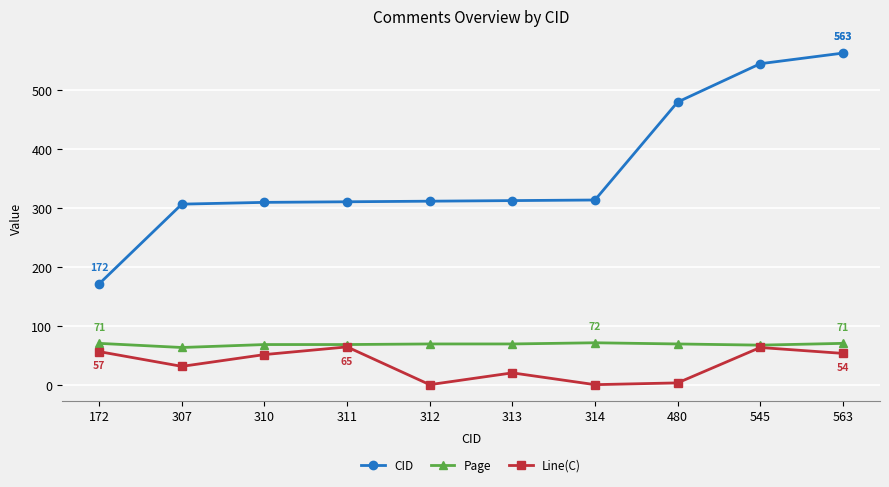

True or false: Page and CID cross at least once.

False